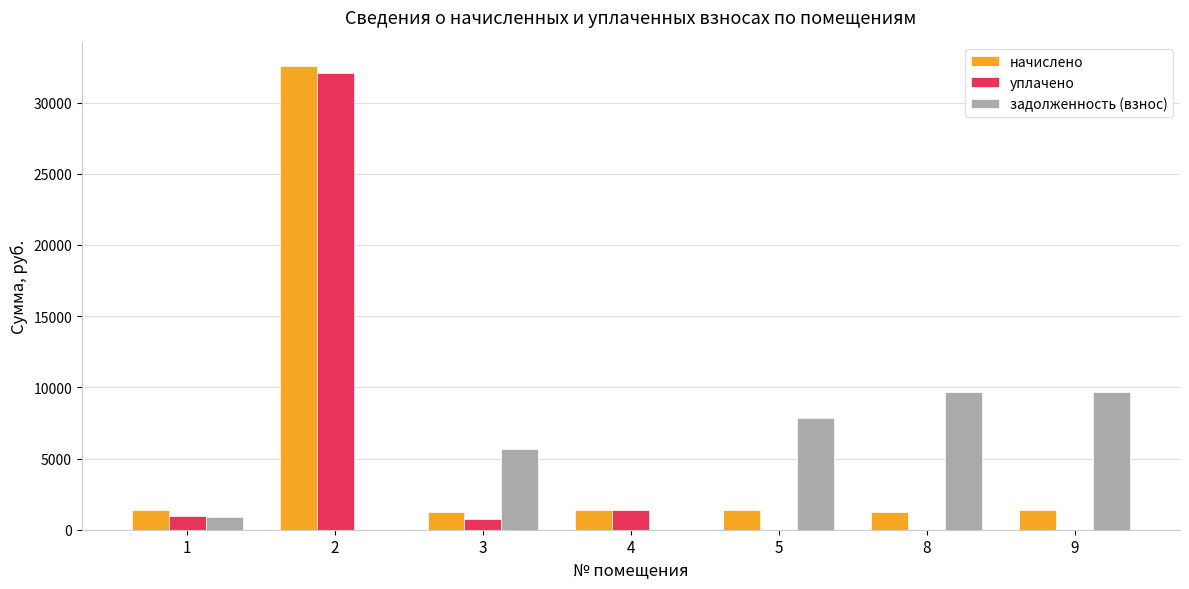

What is the sum of all начислено values?

40618.3